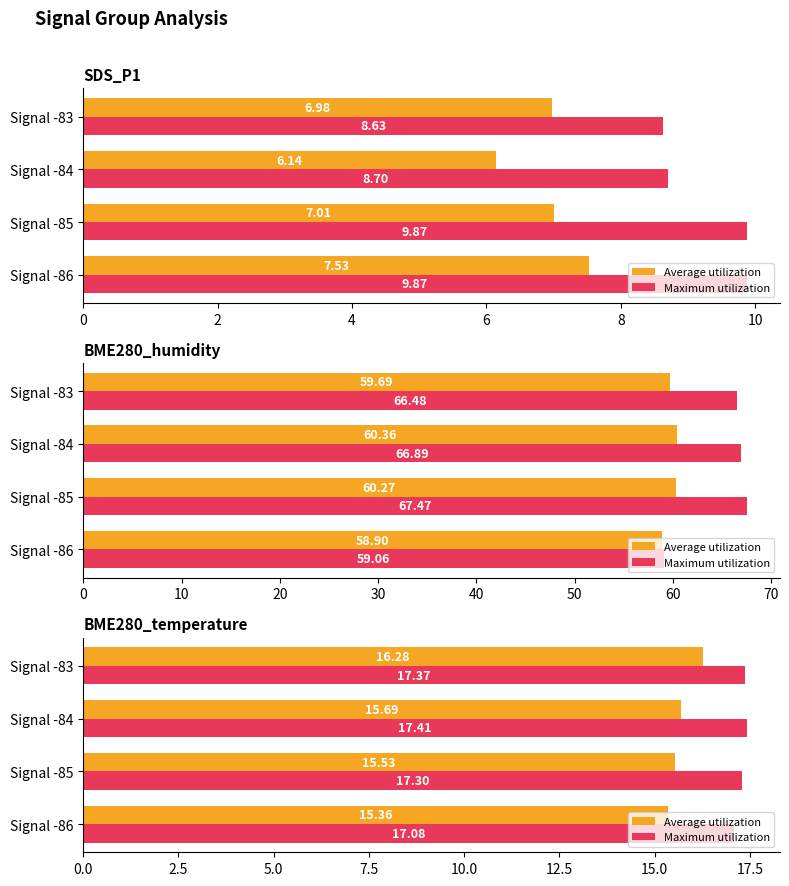

What is the value of the Maximum utilization bar at the 2nd from the left?

17.3